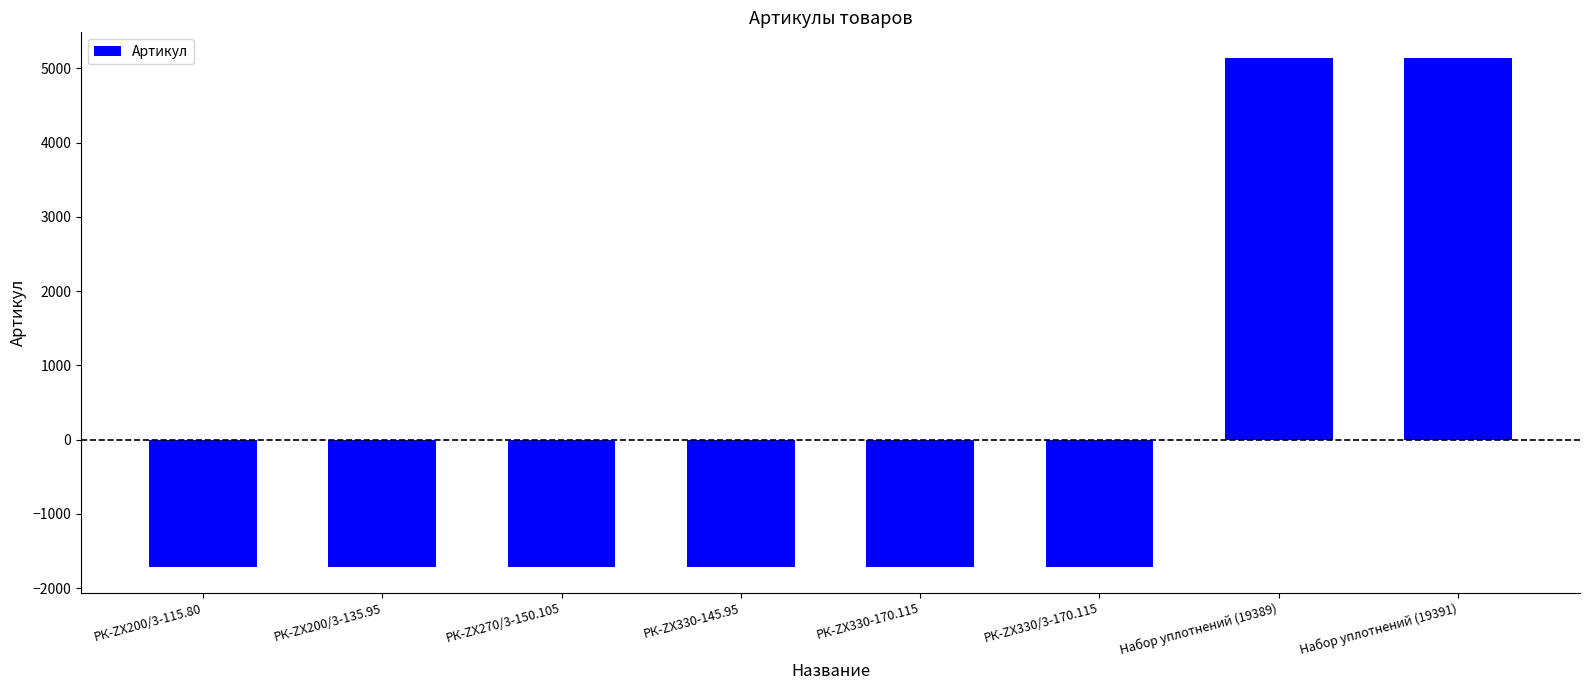

What is the minimum value shown in the chart?

-1716.1